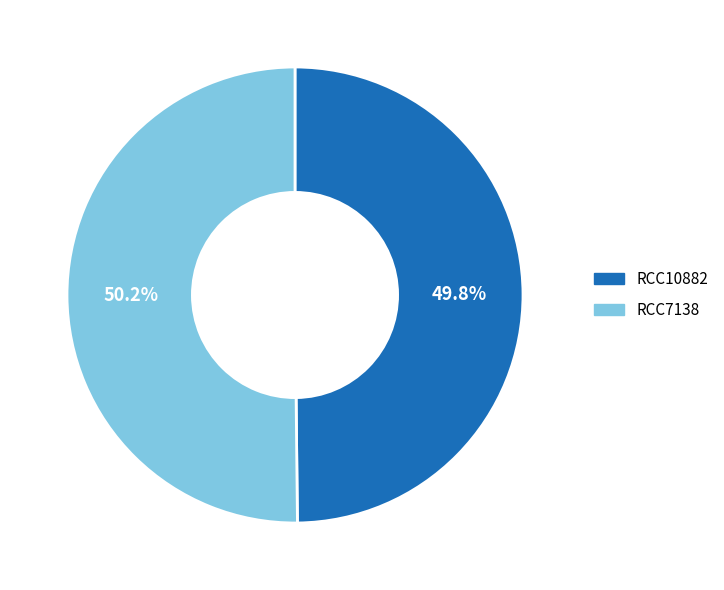

Approximately how many times larger is the value at RCC7138 compared to RCC10882?

1.0